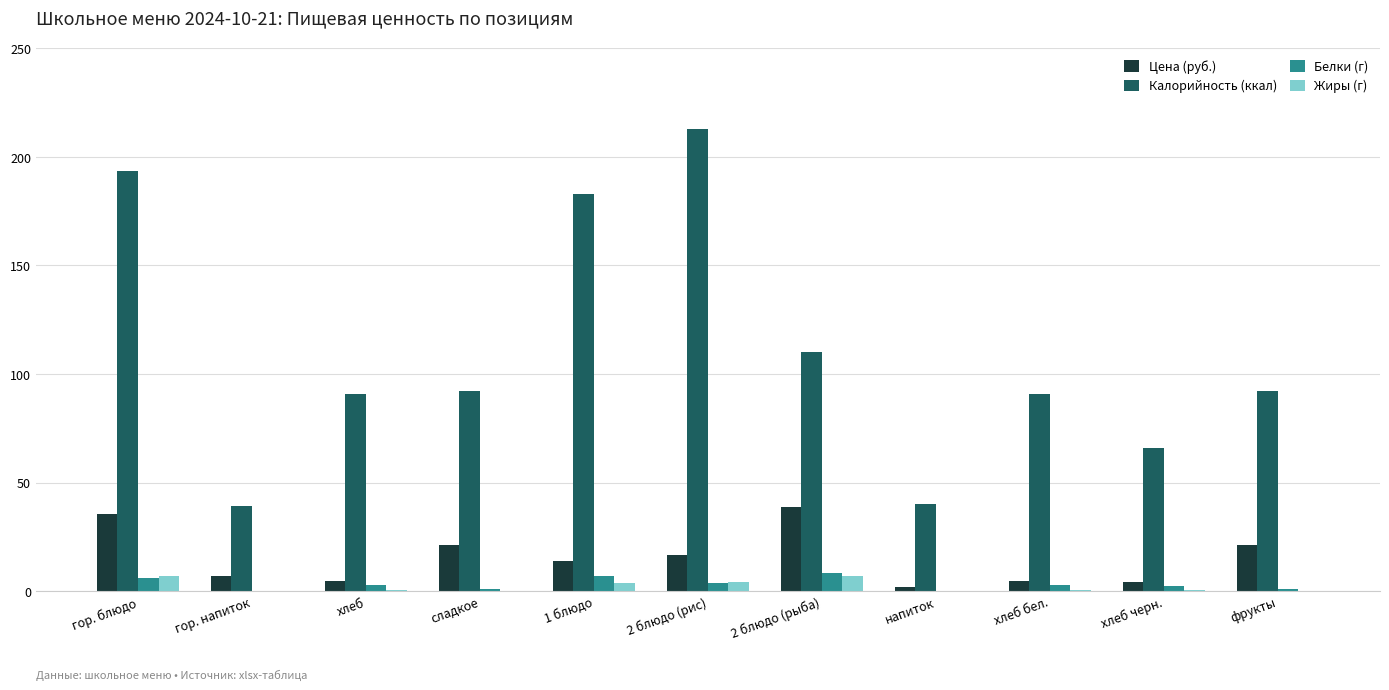

Is it true that Цена (руб.) equals 21.2 at фрукты?

True